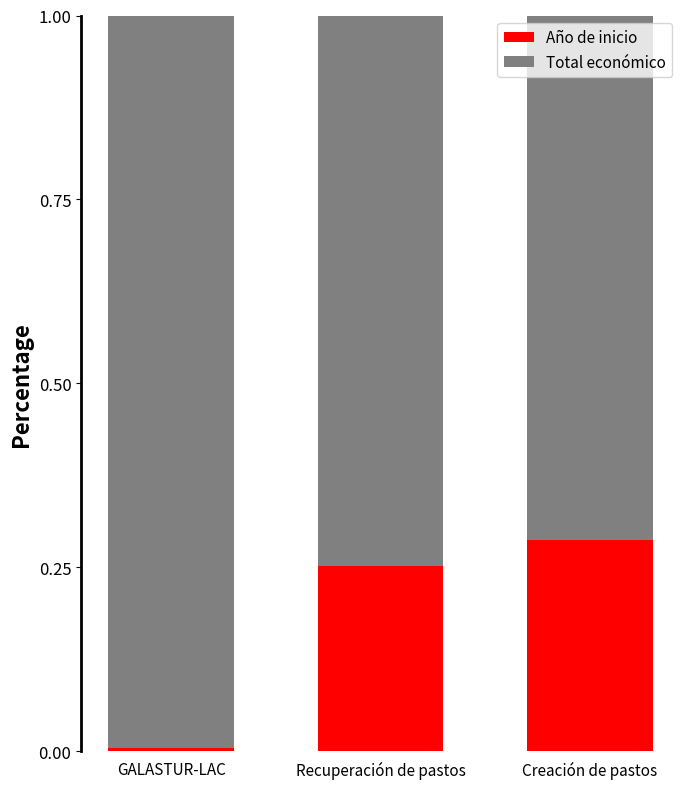

List the labels in order of Año de inicio value, largest first.

Creación de pastos, Recuperación de pastos, GALASTUR-LAC